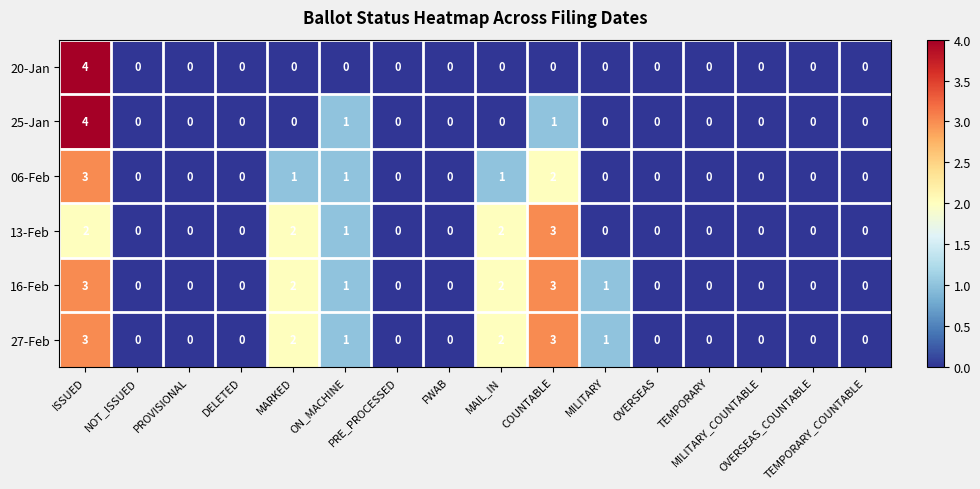

What is the maximum value shown in the chart?

4